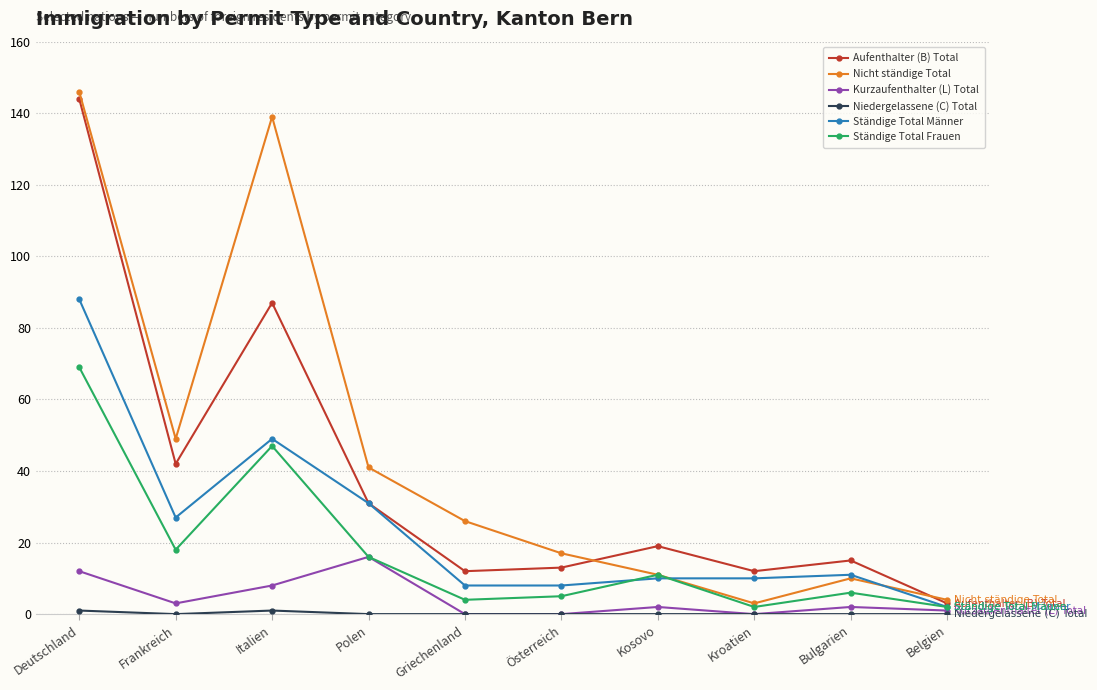

How many interior local valleys does the Aufenthalter (B) Total series have?

3